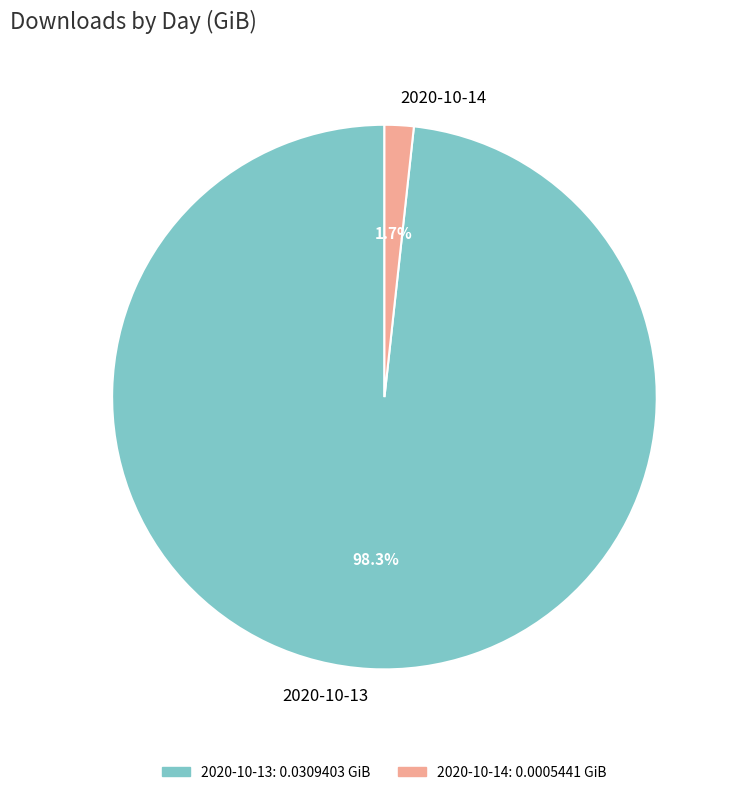

What is the total percentage of 2020-10-14 and 2020-10-13?

100.0%